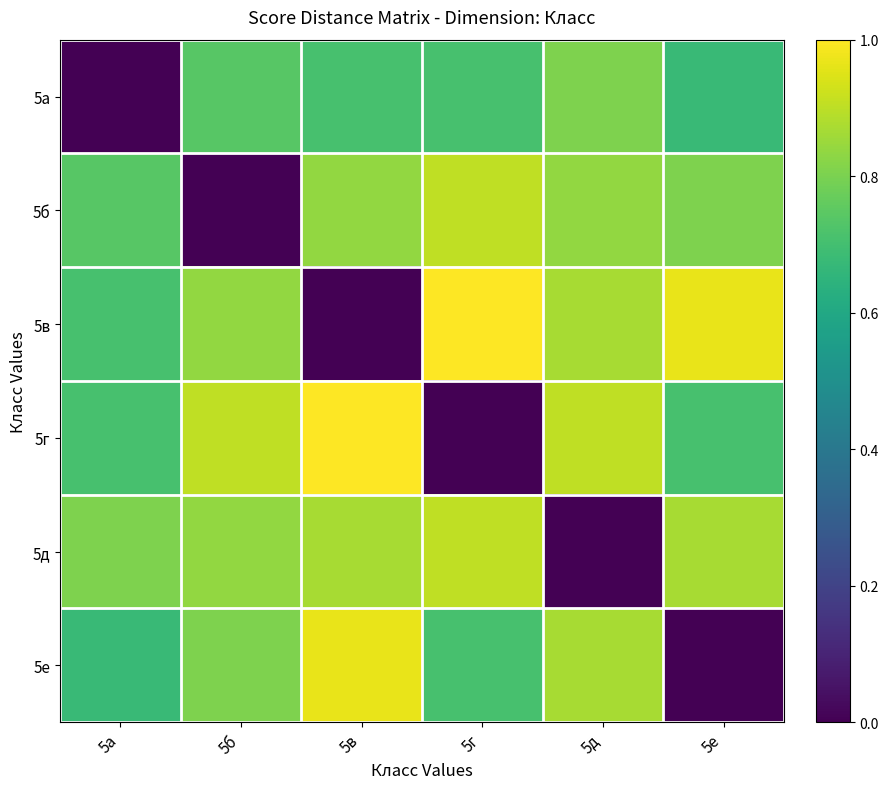

Reading left to right, transcribe all the data shown in this chart.

5а: 5а=0.0	5б=0.7	5в=0.7	5г=0.7	5д=0.8	5е=0.7
5б: 5а=0.7	5б=0.0	5в=0.8	5г=0.9	5д=0.8	5е=0.8
5в: 5а=0.7	5б=0.8	5в=0.0	5г=1.0	5д=0.9	5е=1.0
5г: 5а=0.7	5б=0.9	5в=1.0	5г=0.0	5д=0.9	5е=0.7
5д: 5а=0.8	5б=0.8	5в=0.9	5г=0.9	5д=0.0	5е=0.9
5е: 5а=0.7	5б=0.8	5в=1.0	5г=0.7	5д=0.9	5е=0.0